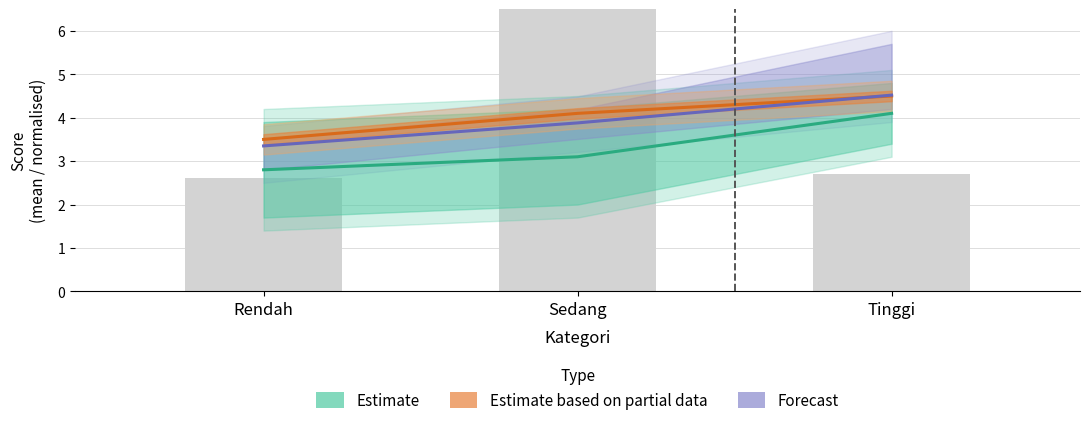

What is the approximate value of Estimate based on partial data at Rendah?

3.5